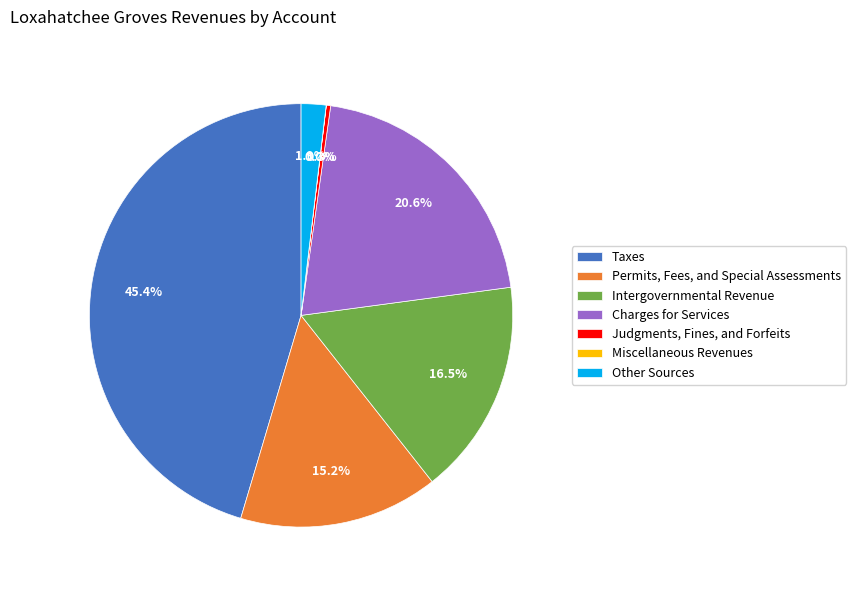

Is there a majority slice in this chart?

No